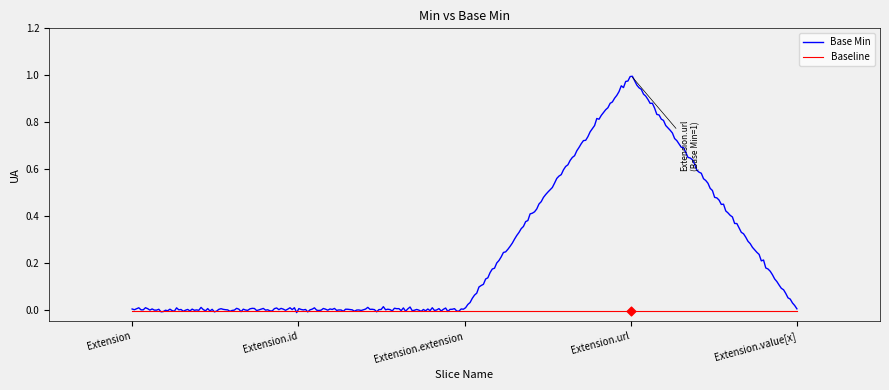

Between Extension.extension and Extension.url, which is larger?

Extension.url